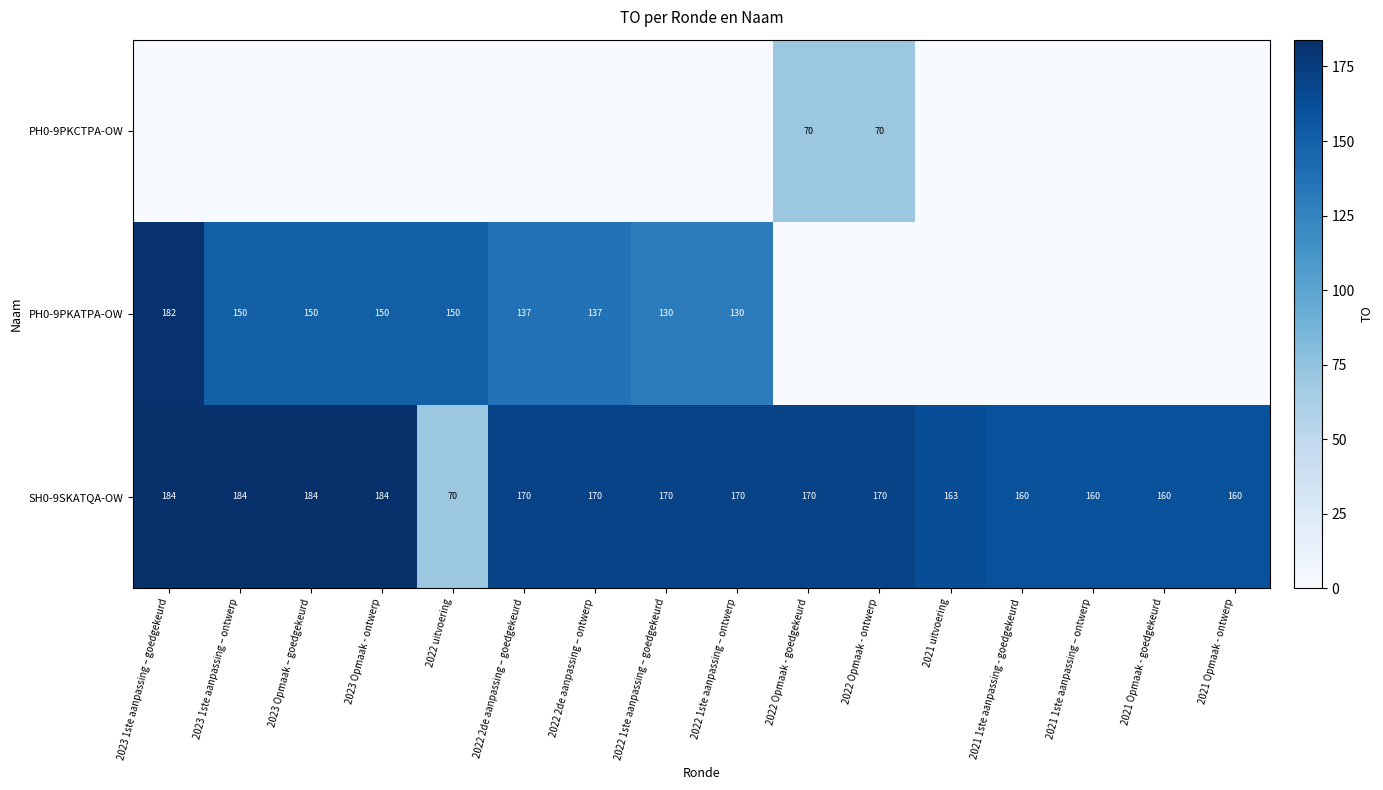

True or false: SH0-9SKATQA-OW has a value of 163 at 2021 uitvoering.

True